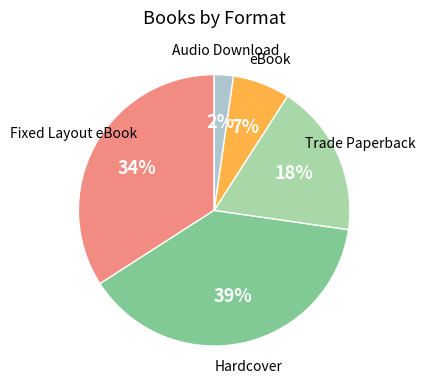

Is there any slice that represents more than half of the pie?

No